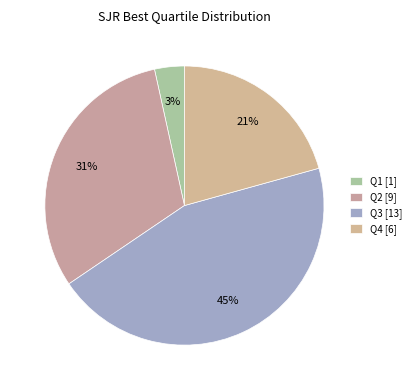

True or false: Q4 accounts for 9% of the total.

False